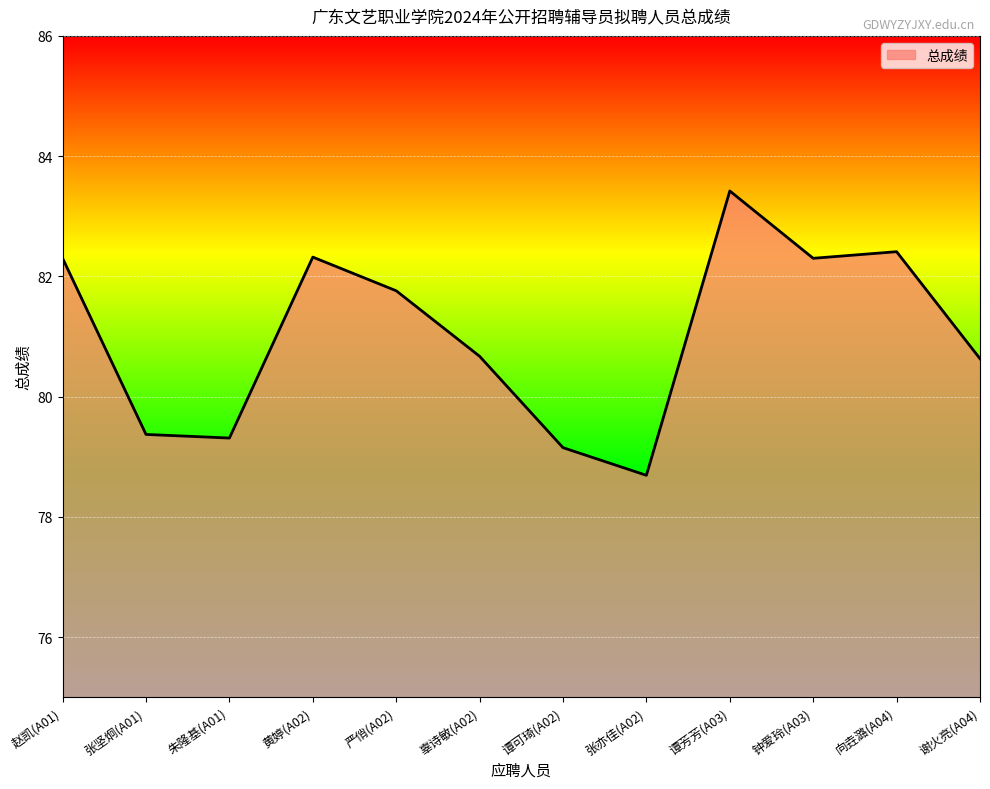

What is the smallest value displayed?

78.7